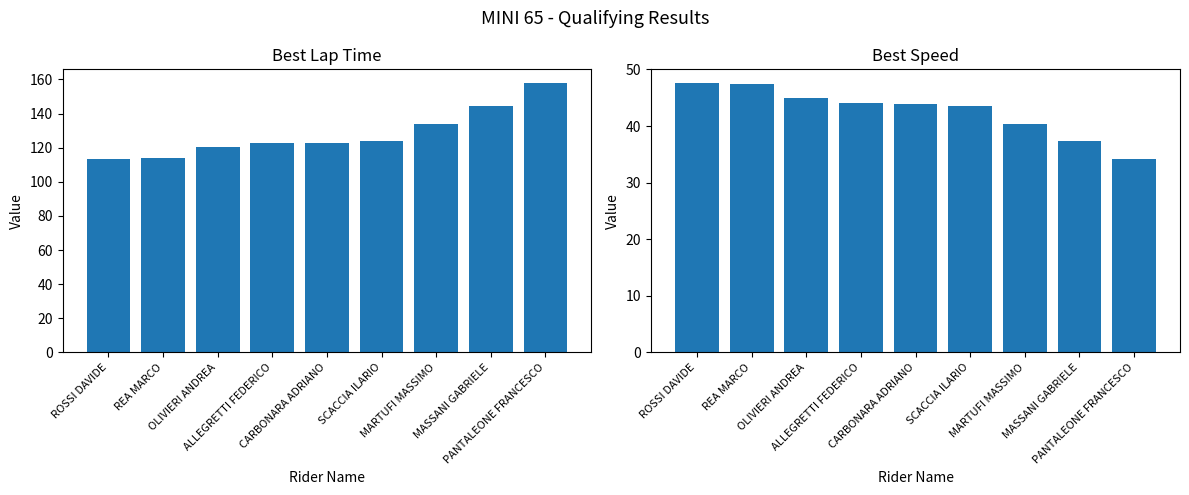

Does the chart contain any negative values?

No